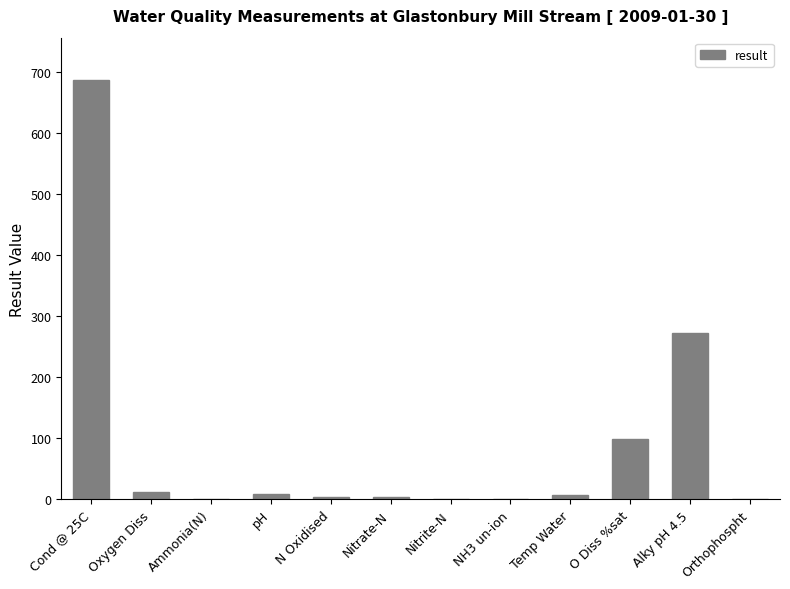

Where is the data nearest to the value 344?

Alky pH 4.5